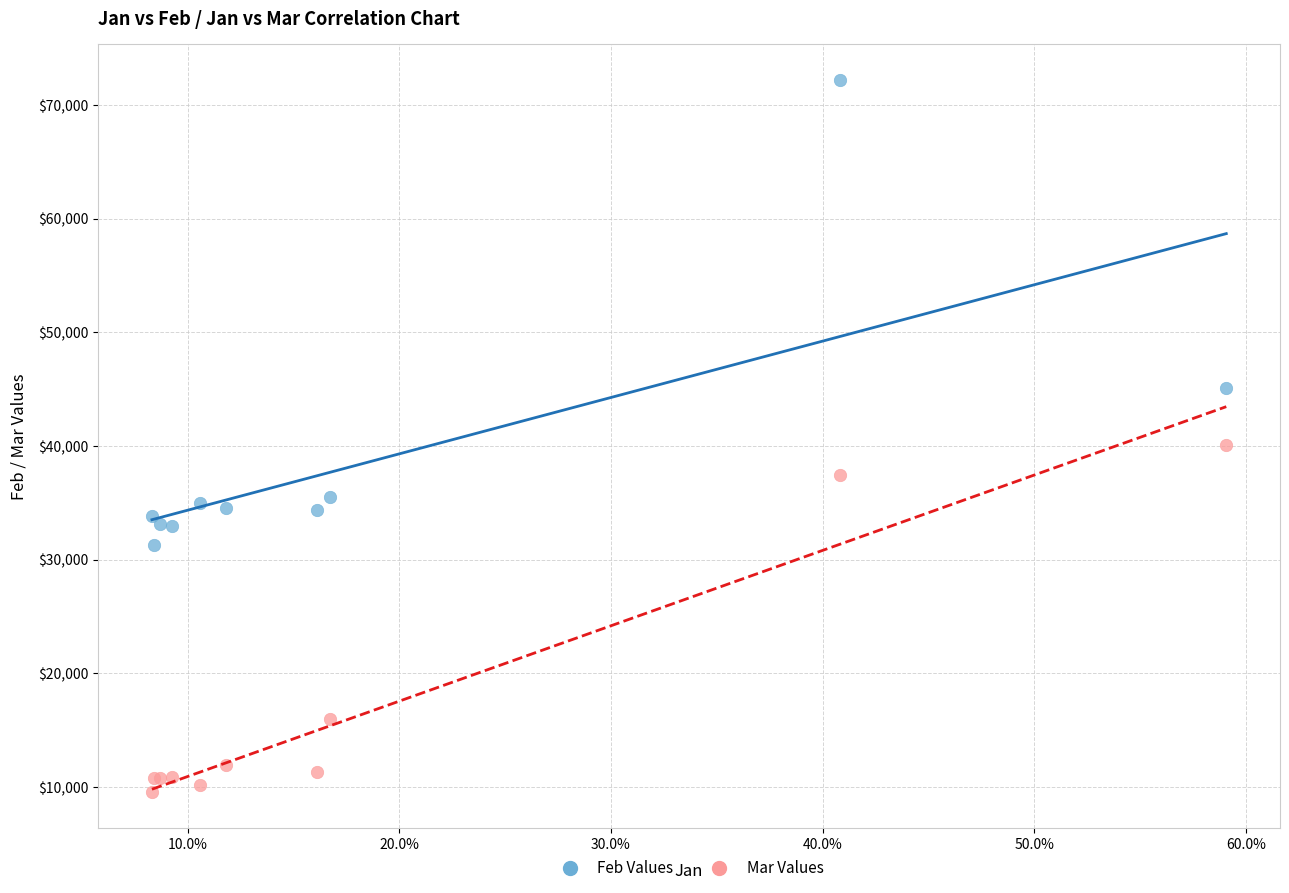

Which series reaches the minimum Y coordinate?

Mar Values